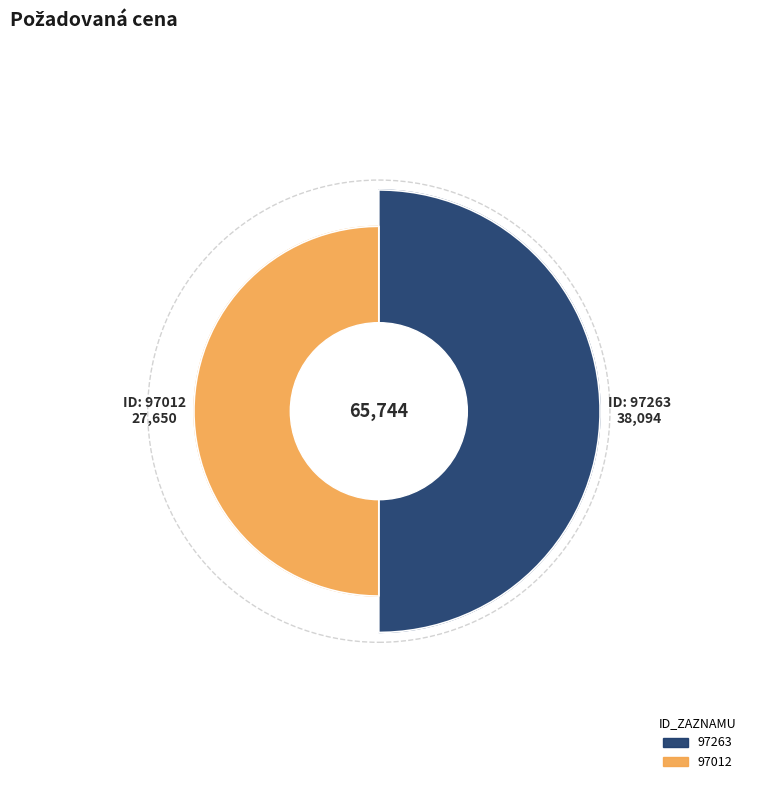

What is the smallest slice in the pie chart?

97012